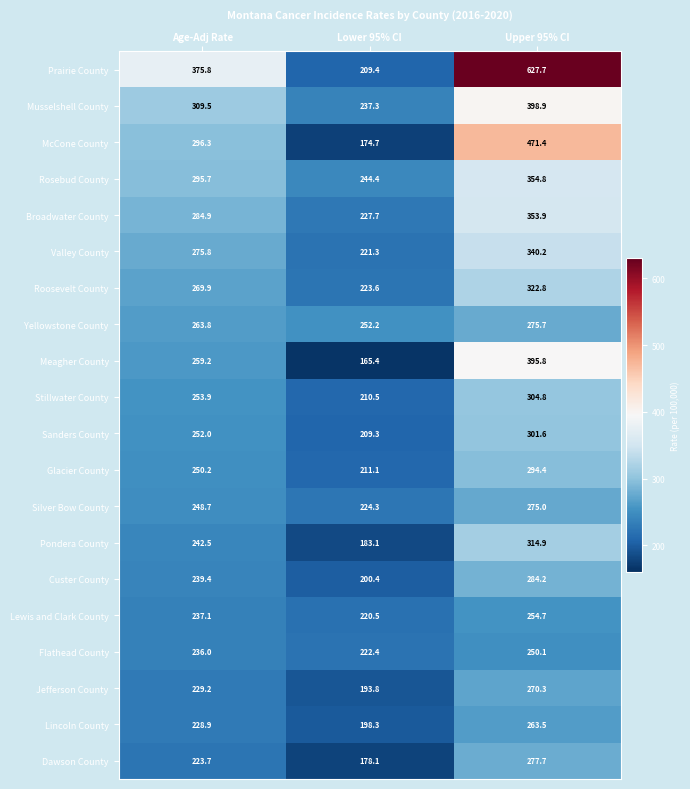

Which label corresponds to the smallest value in the chart?

Lower 95% CI